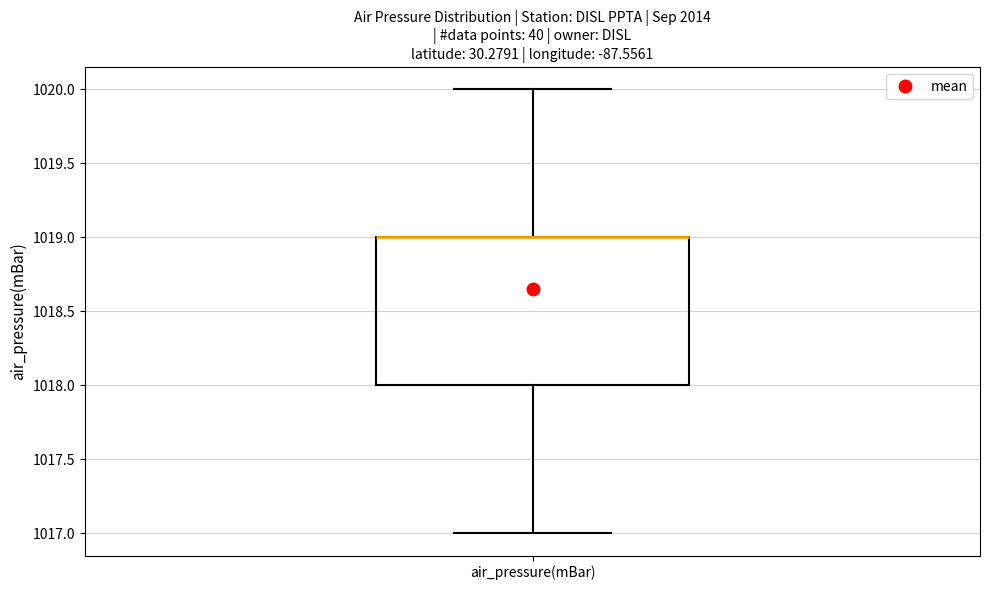

Where does the upper whisker of the box for air_pressure(mBar) end on the y-axis? The values are not printed on the chart, so give them approximately, as read against the axis.

1020